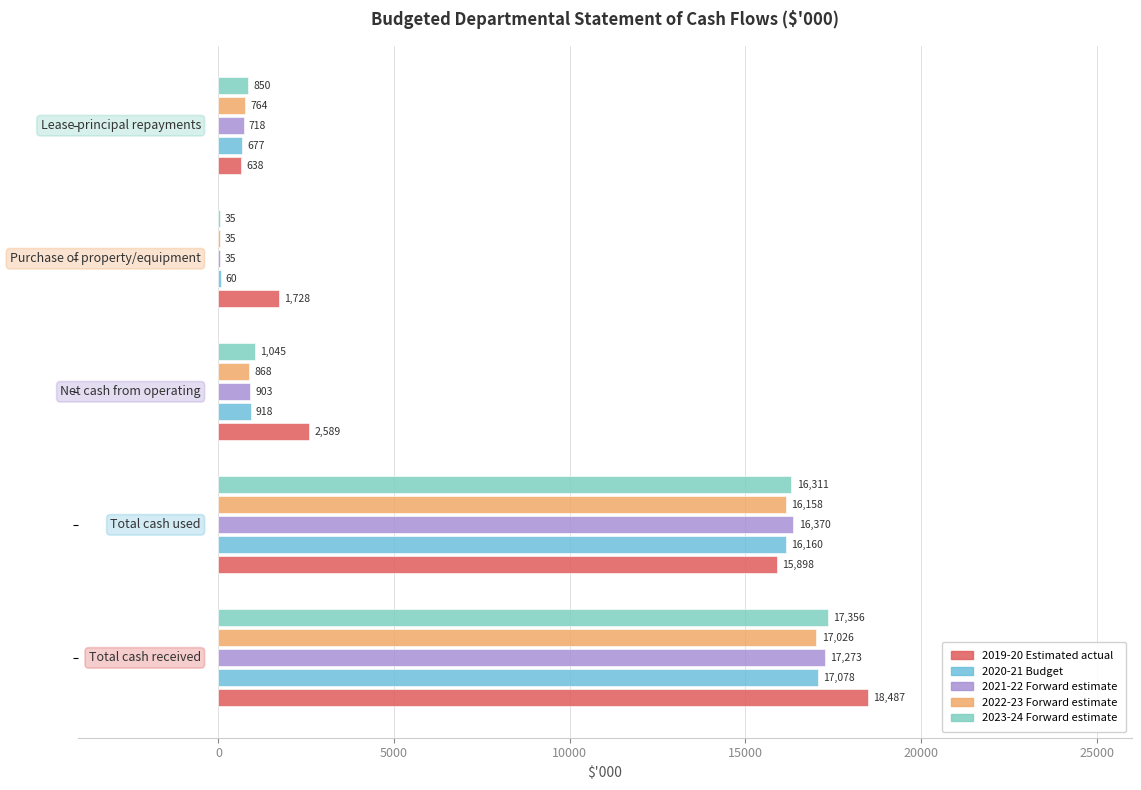

Rank the series by their maximum value, from lowest to highest.

2022-23 Forward estimate, 2020-21 Budget, 2021-22 Forward estimate, 2023-24 Forward estimate, 2019-20 Estimated actual